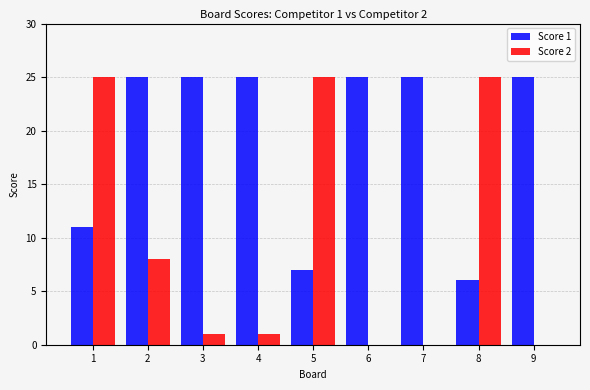

Reading left to right, extract all data points from this chart.

Score 1: 1=11	2=25	3=25	4=25	5=7	6=25	7=25	8=6	9=25
Score 2: 1=25	2=8	3=1	4=1	5=25	6=0	7=0	8=25	9=0